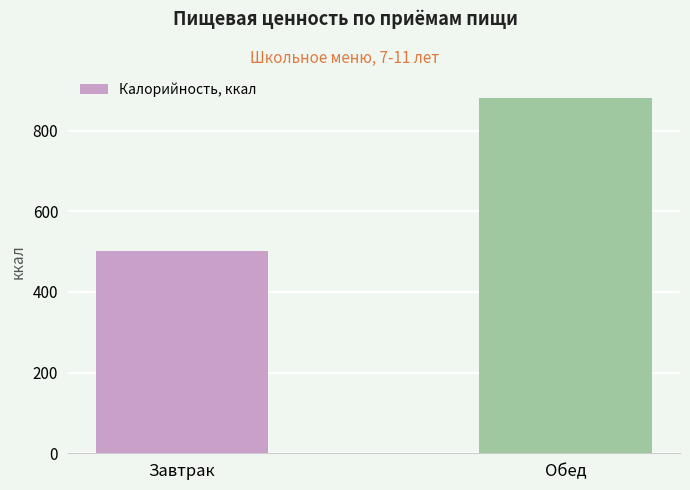

What is the change in value from Завтрак to Обед?

+380.7